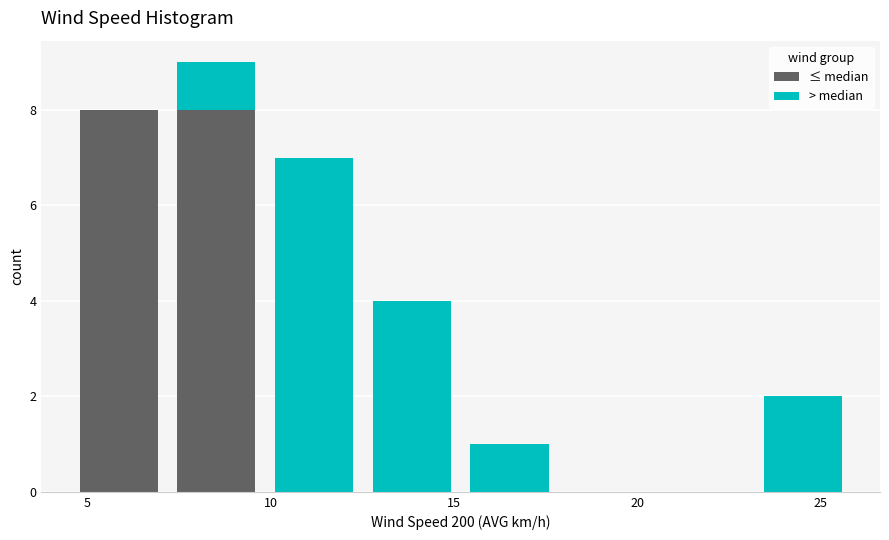

Reading left to right, list every stacked bar in this chart as the range it spans on the x-axis followed by its total height. Neither the bar edges nor the heights are printed on the chart, so give them approximately, as read against the axes.

4.5 to 7.0: 8
7.0 to 10.0: 9
10.0 to 12.5: 7
12.5 to 15.0: 4
15.0 to 18.0: 1
18.0 to 20.5: 0
20.5 to 23.0: 0
23.0 to 26.0: 2